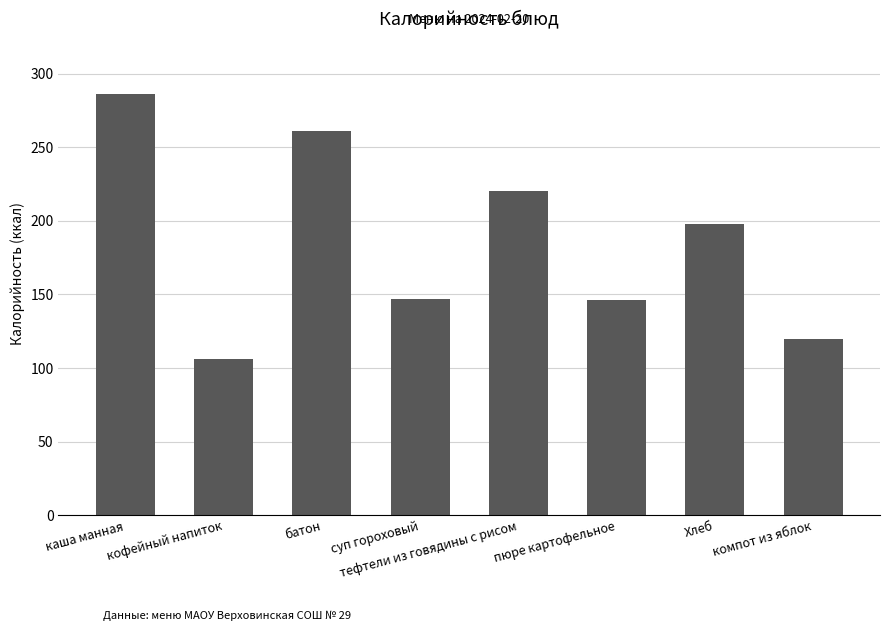

What is the difference between the values at кофейный напиток and тефтели из говядины с рисом?

113.6